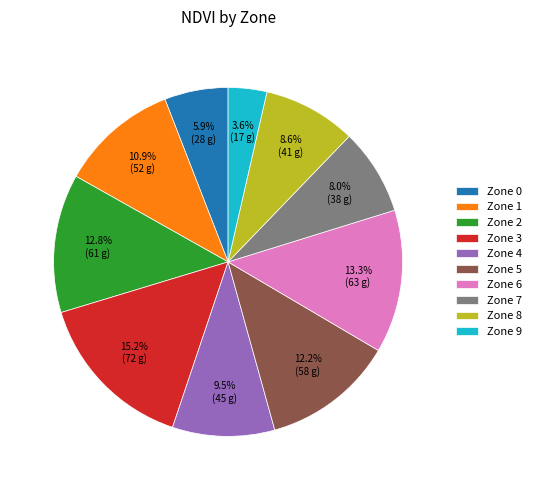

What percentage is NOT represented by Zone 3?

84.8%